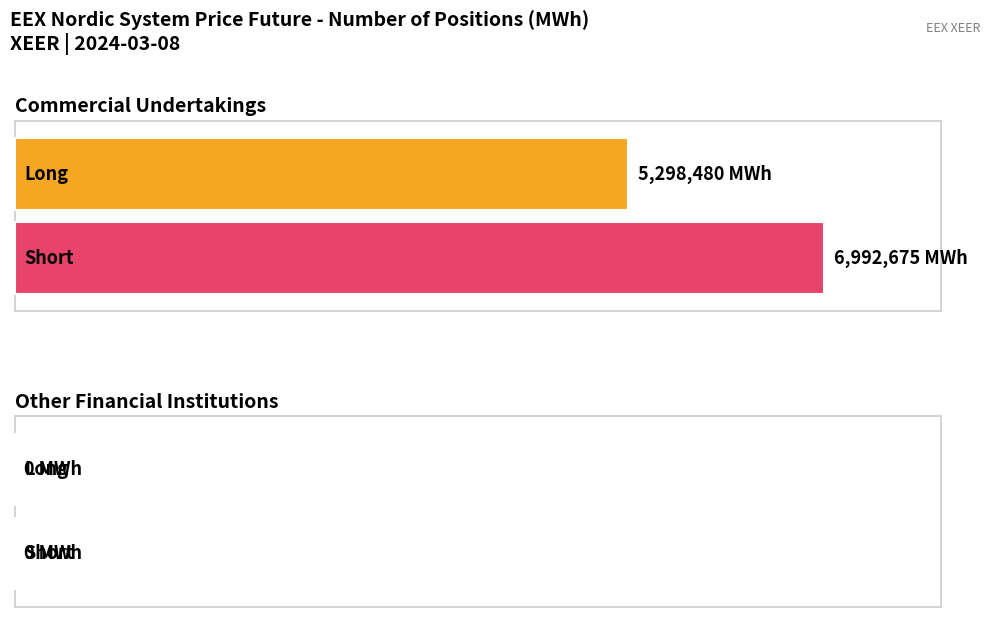

The Short series shows 6992675 at Commercial Undertakings. True or false?

True